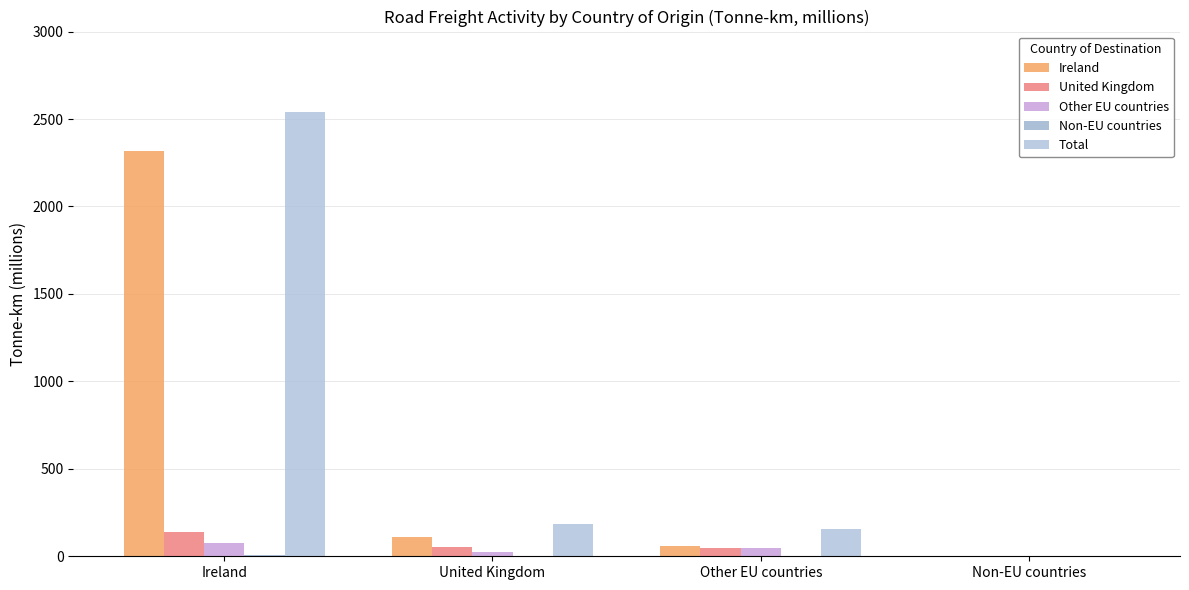

Rank the categories by Ireland value from lowest to highest.

Non-EU countries, Other EU countries, United Kingdom, Ireland